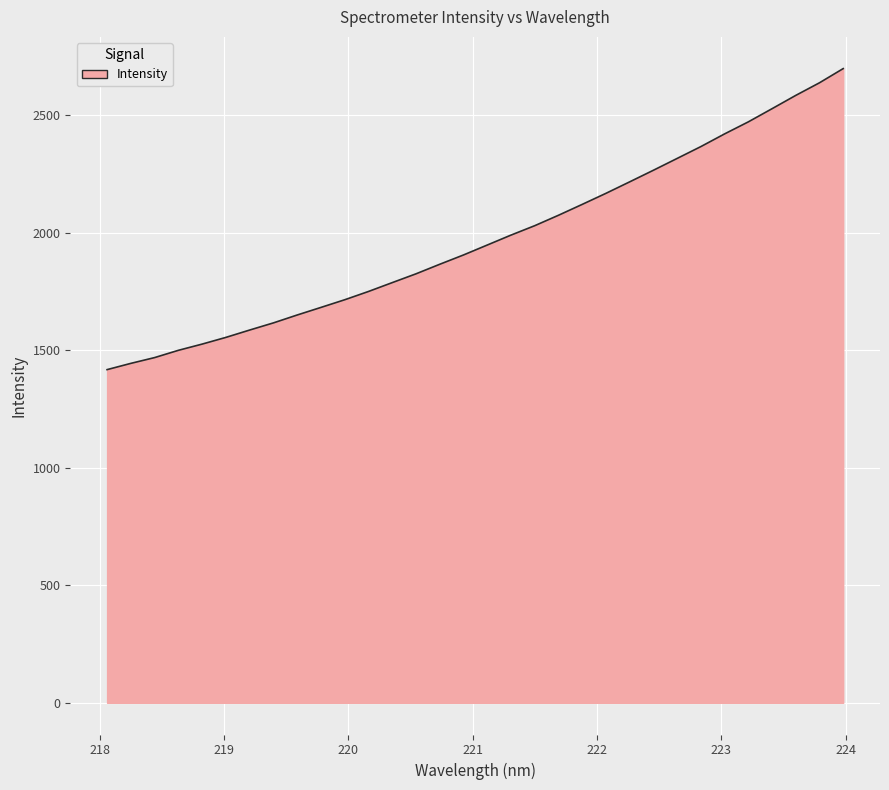

What is the greatest value displayed?

2697.3